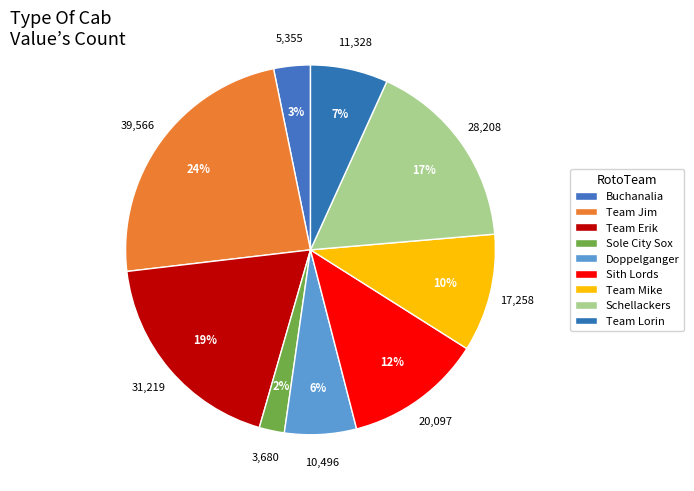

What is the largest slice in the pie chart?

Team Jim